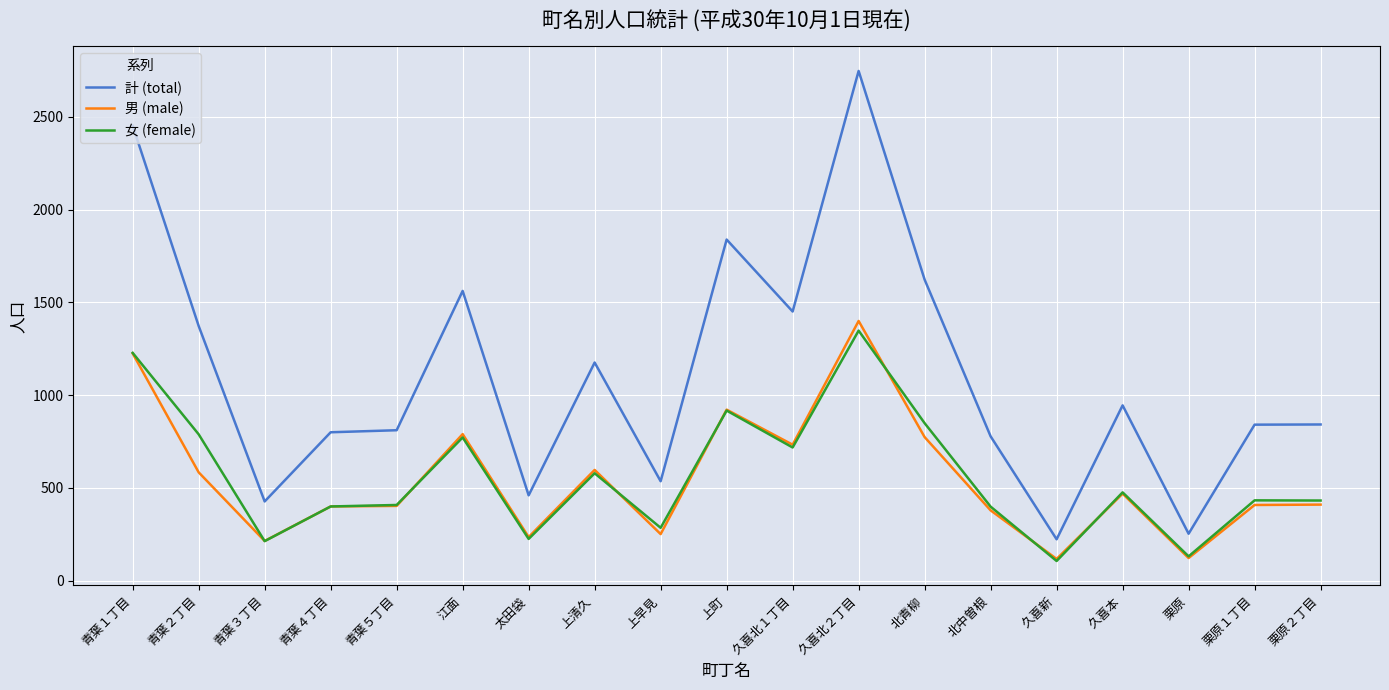

At which category is the sum across all series the highest?

久喜北２丁目